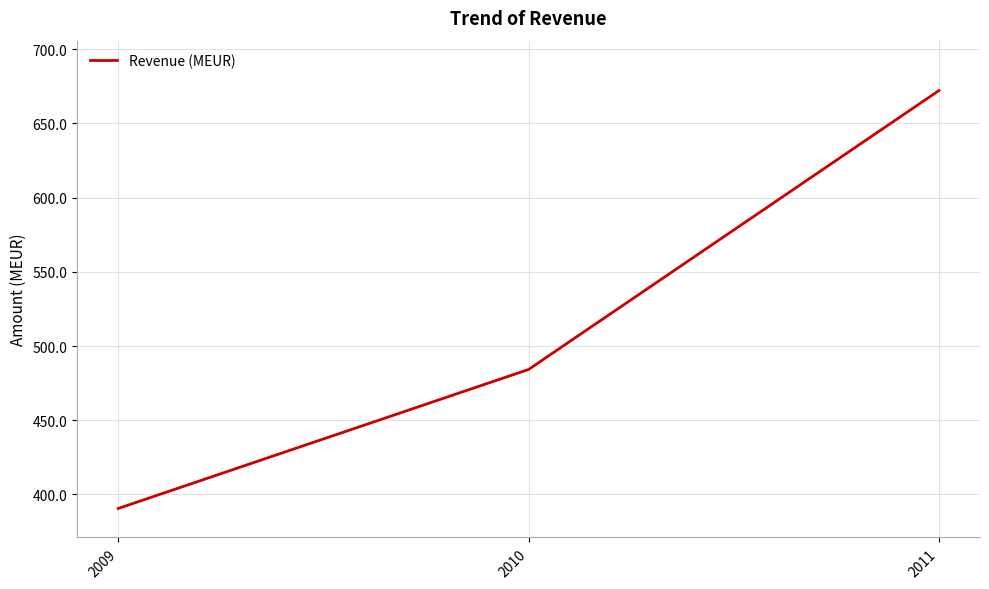

Count the number of categories in the chart.

3